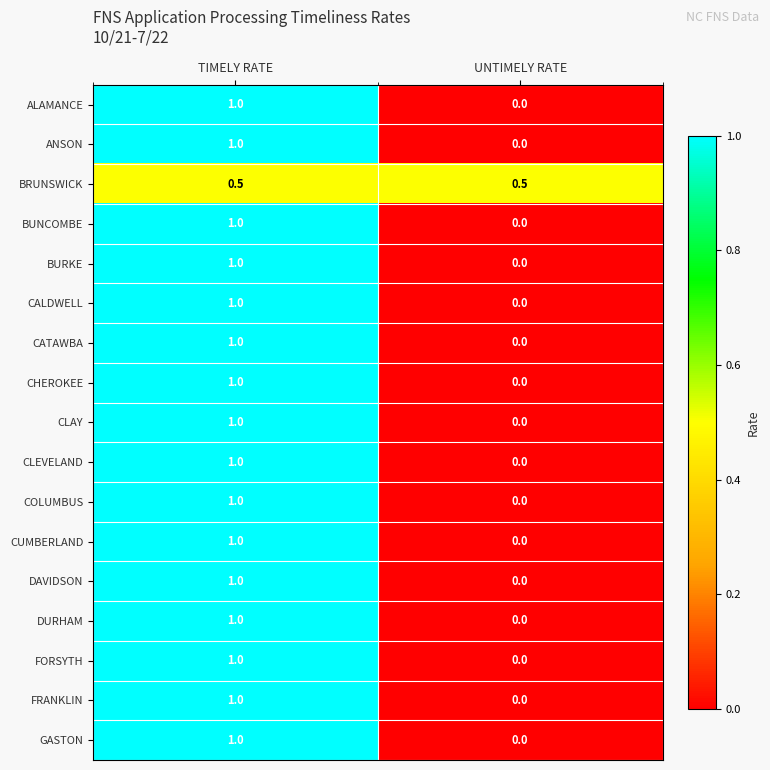

True or false: DURHAM has a value of 0.0 at UNTIMELY RATE.

True